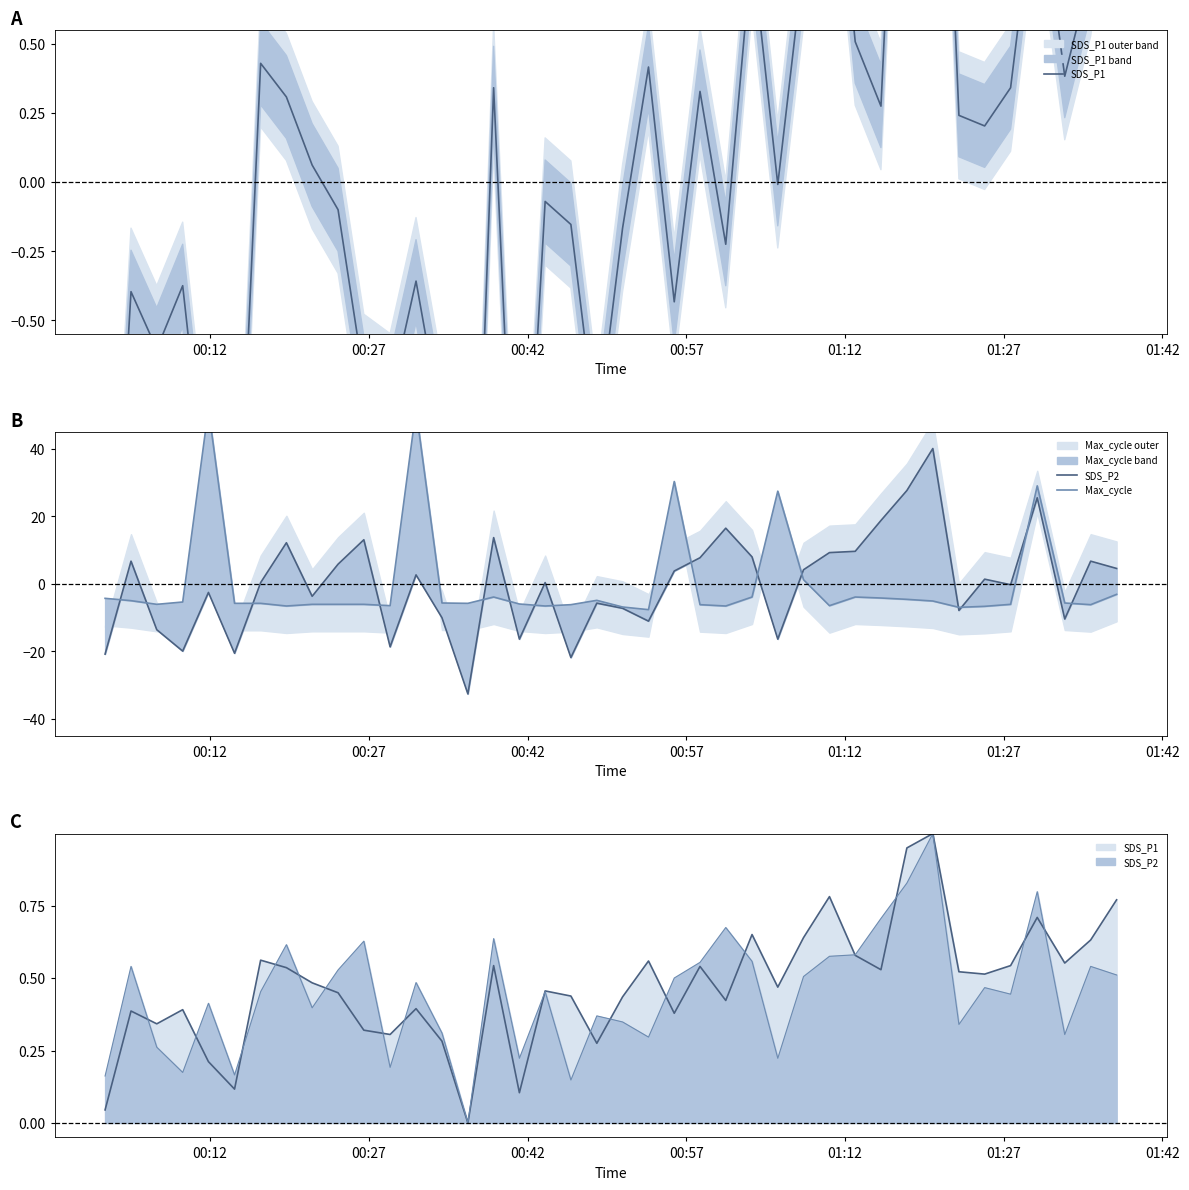

The value of Max_cycle at 11 is -8.4. True or false?

False